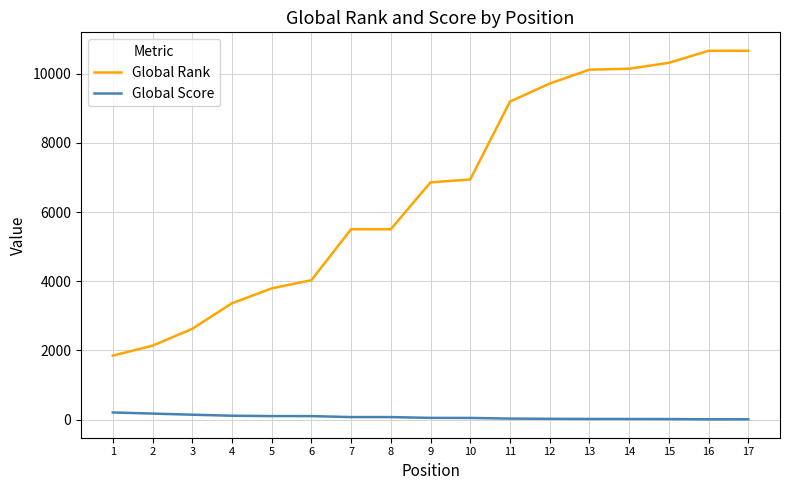

How many lines are shown in the chart?

2